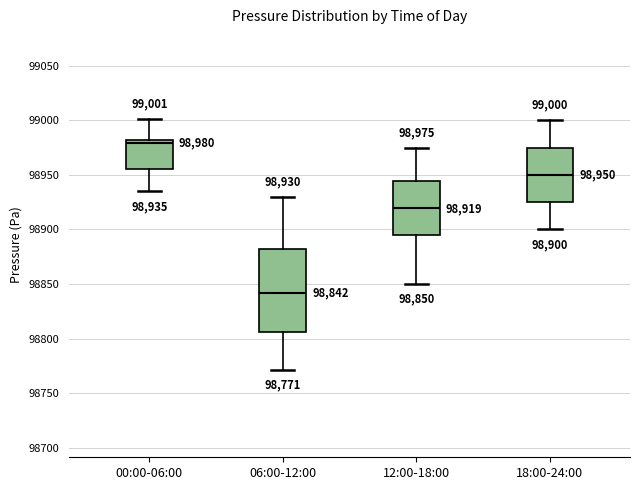

Which box is the tallest, from its lower edge to its upper edge?

06:00-12:00